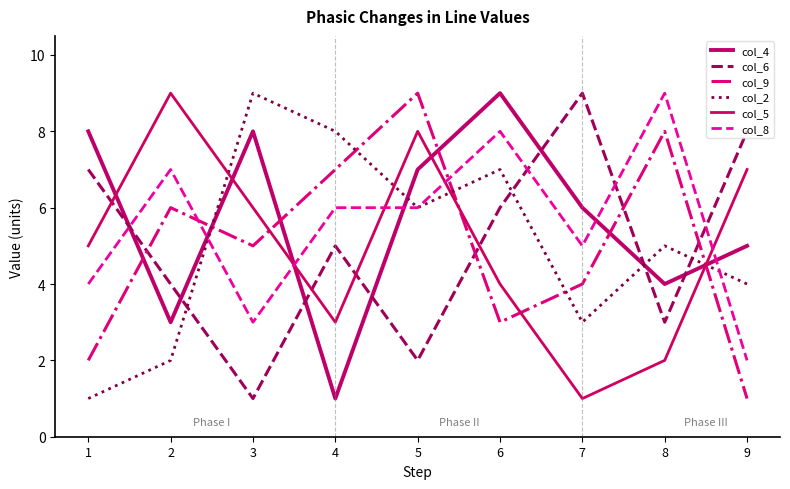

True or false: col_6 has a value of 7 at 1.

True